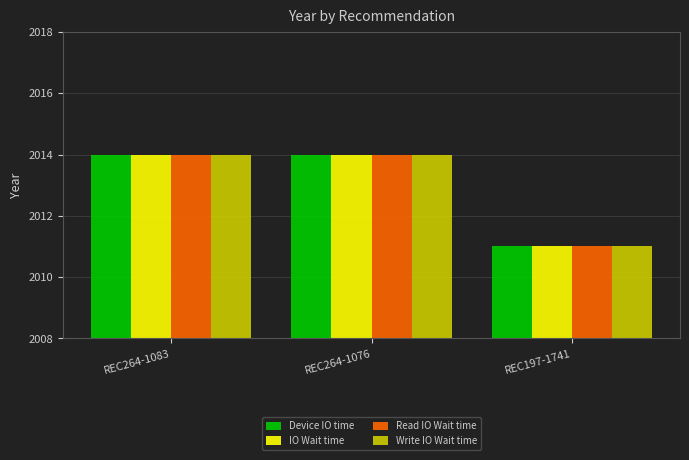

What is the value of the Write IO Wait time bar at the 1st from the left?

2014